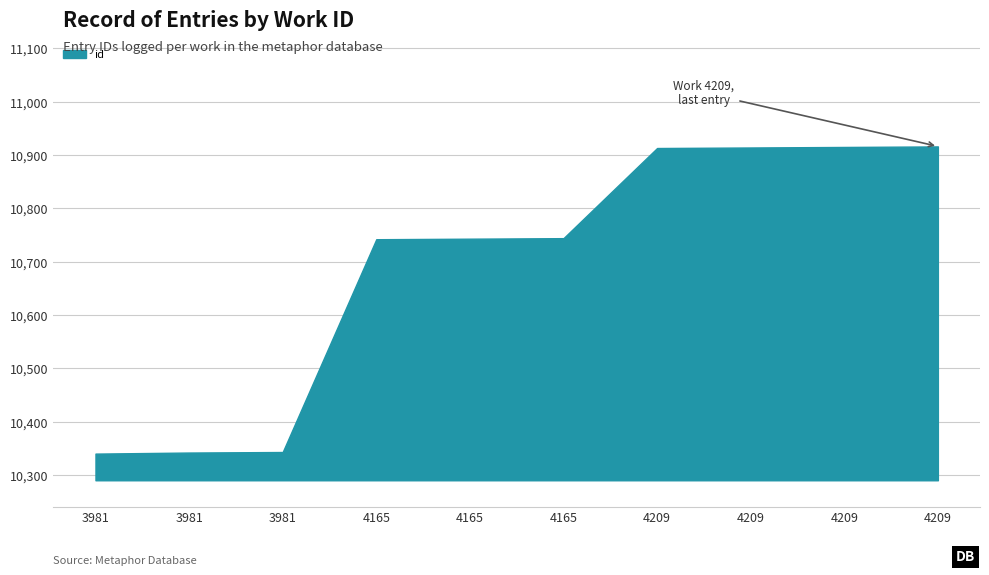

The value at 4165 is 3063. True or false?

False